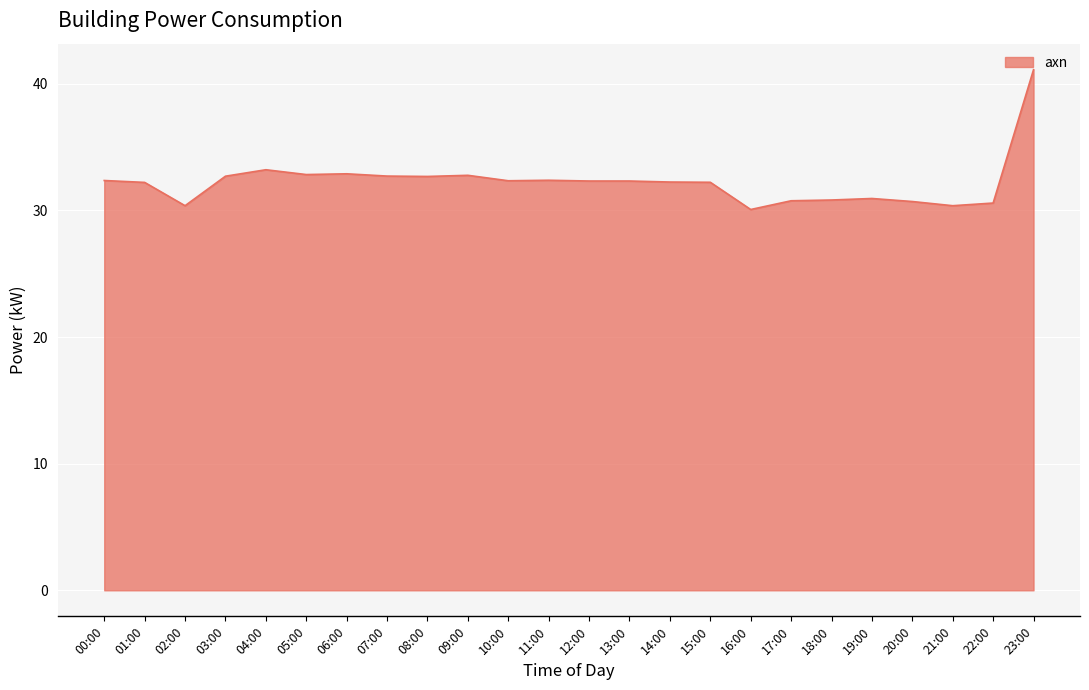

Which has a higher value, 00:00 or 17:00?

00:00